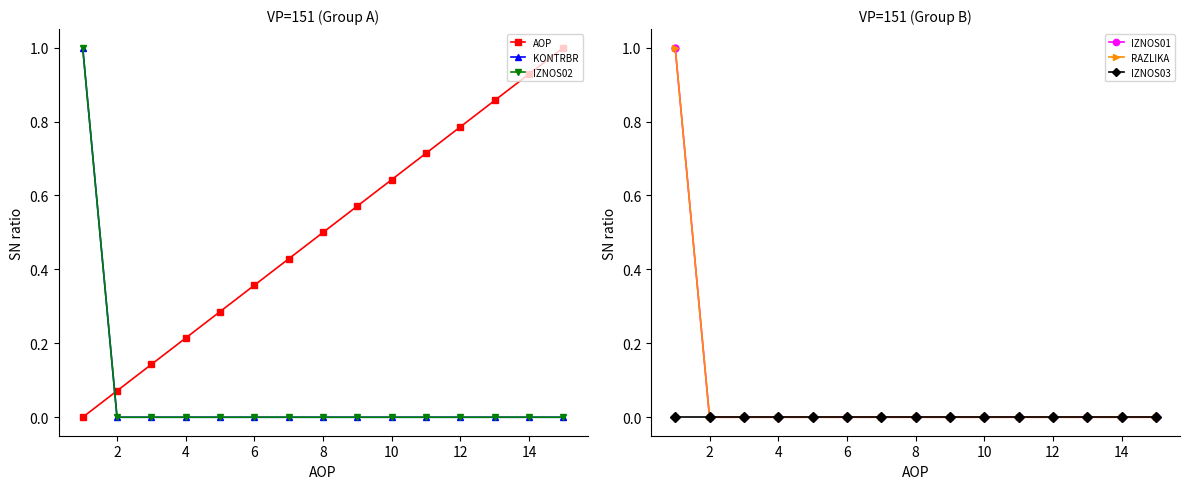

How many data points in AOP are above 0?

14